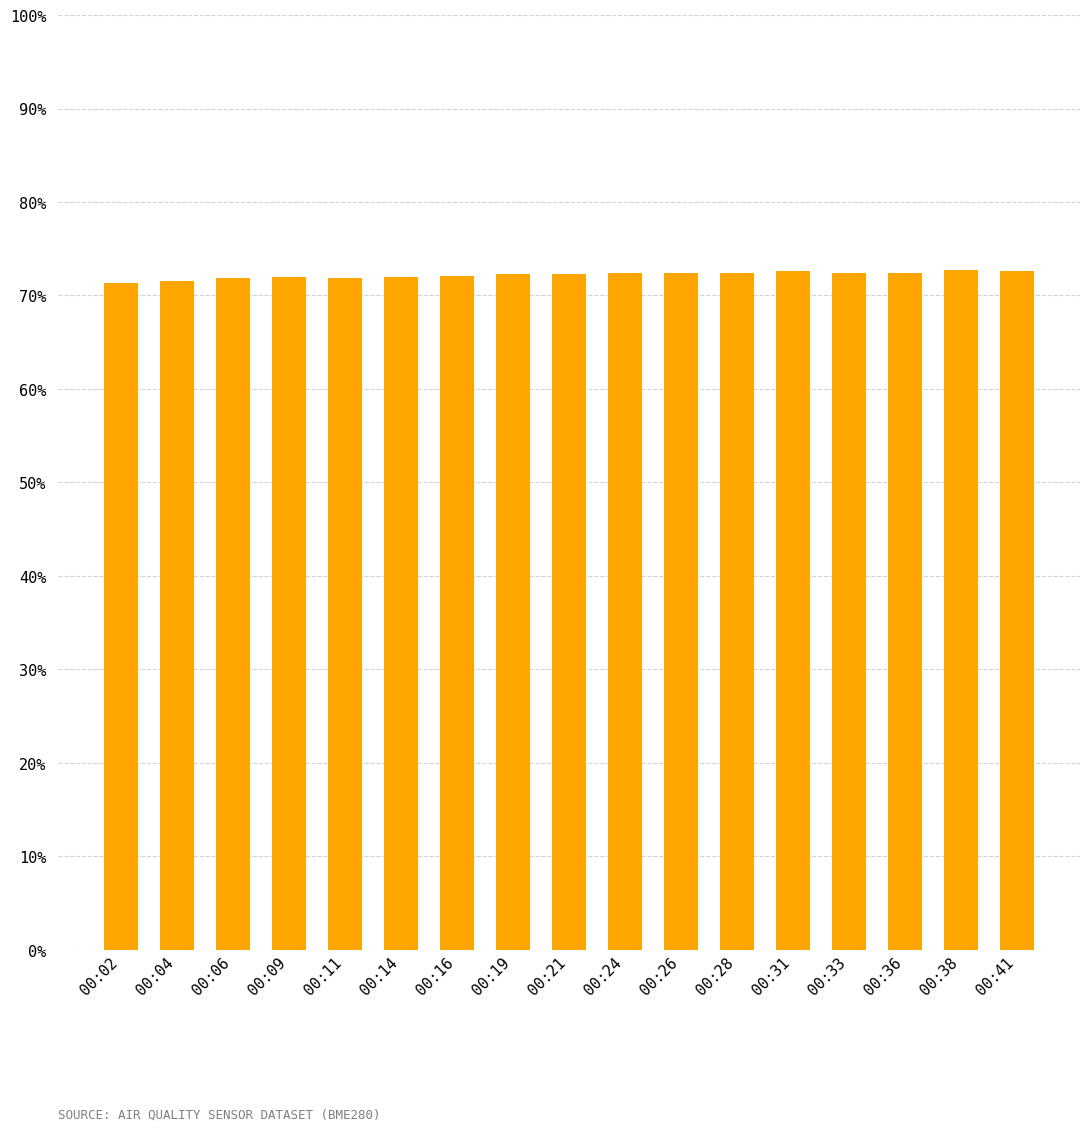

Approximately how many times larger is the value at 00:33 compared to 00:09?

1.0